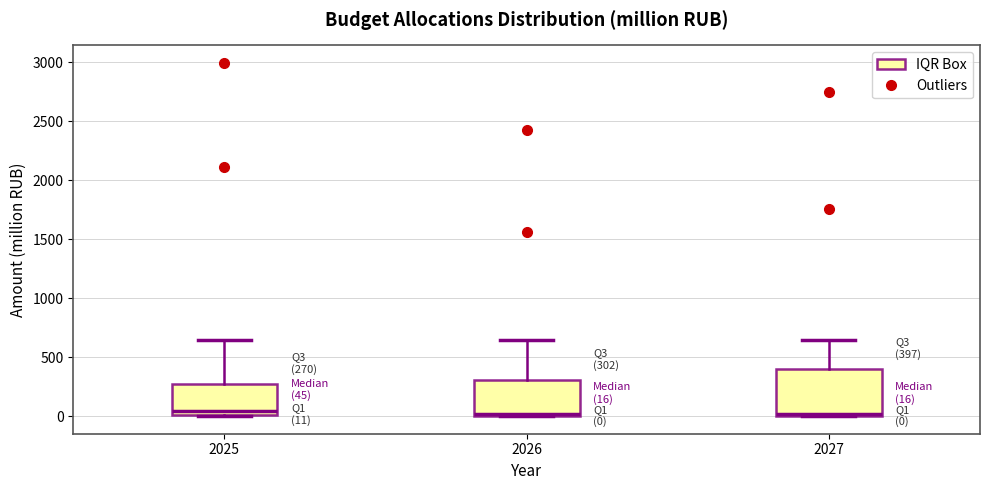

Comparing the boxes themselves (not the whiskers), which one is the tallest?

2027